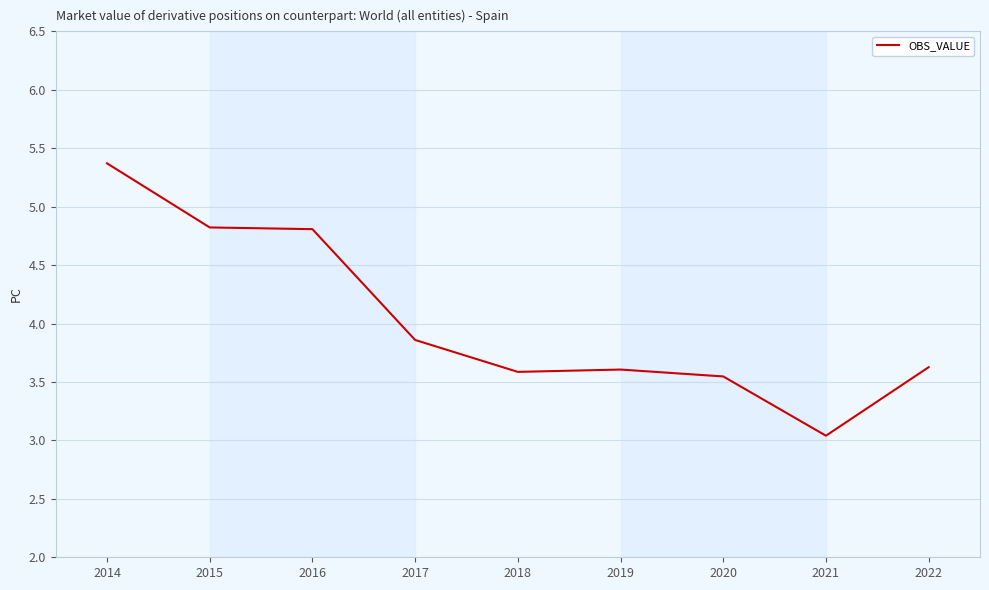

What is the average value?

4.0